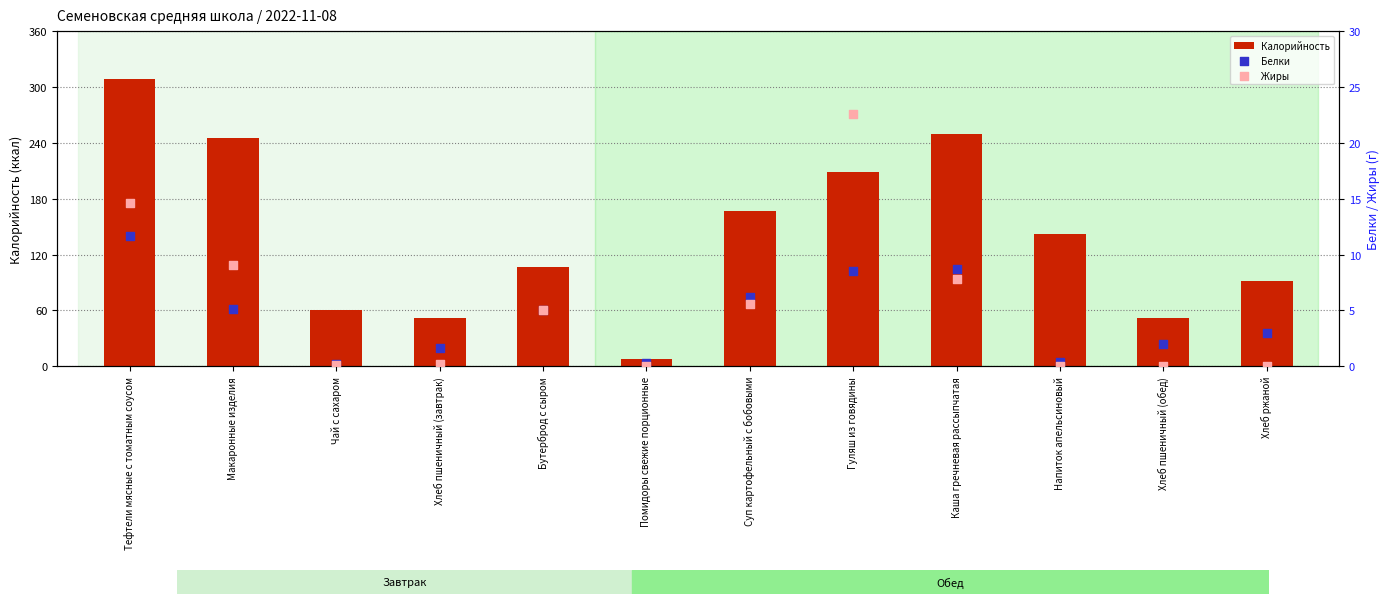

Which series contains the highest Y value?

Калорийность